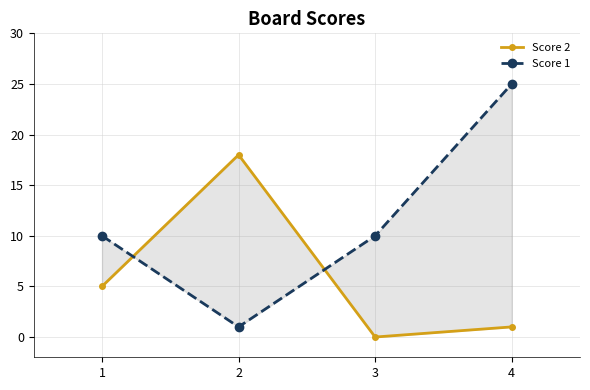

Which series has the largest total across all categories?

Score 1